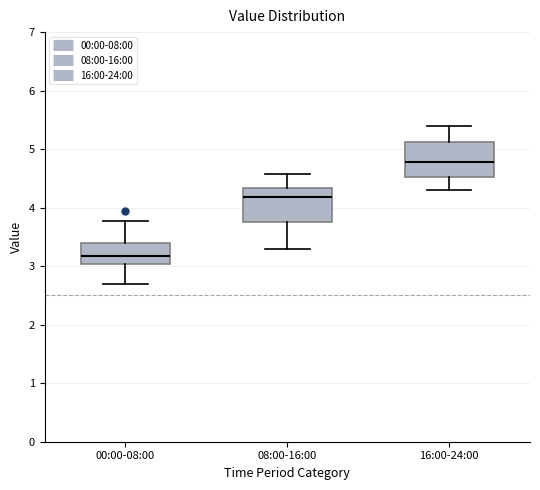

Where is the upper edge of the box for 08:00-16:00 on the y-axis? The values are not printed on the chart, so give them approximately, as read against the axis.

4.3